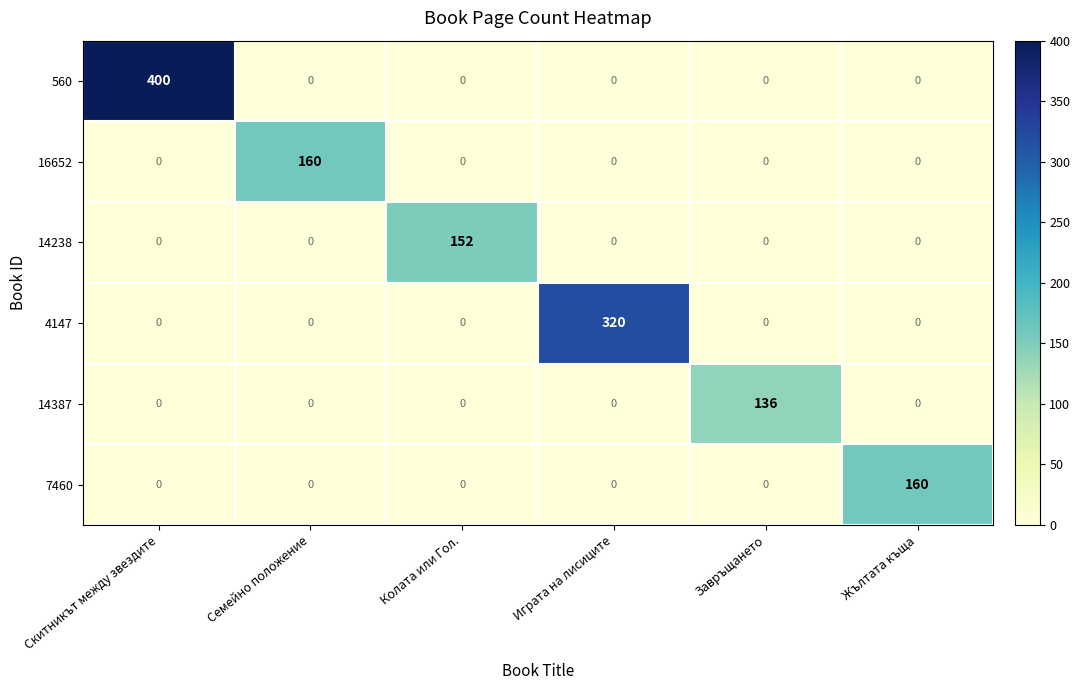

At how many categories does at least one series exceed 36?

6